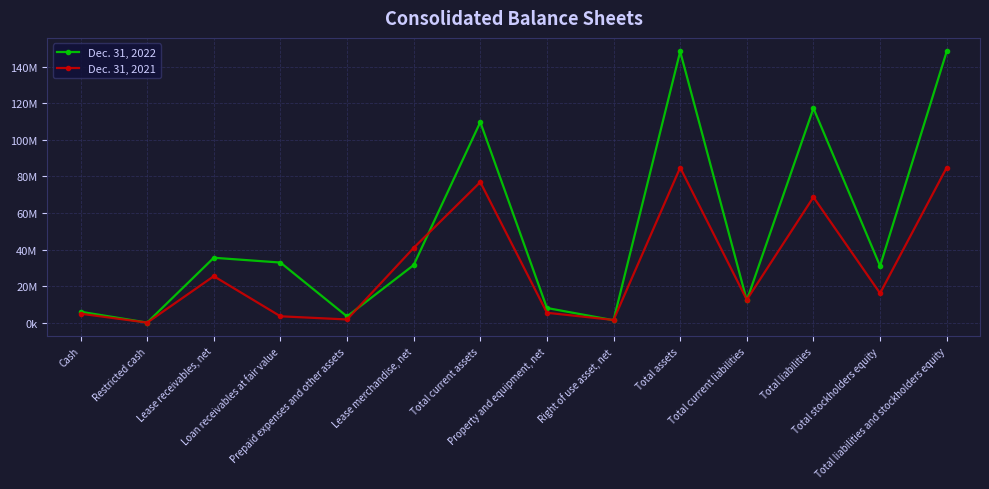

The Dec. 31, 2021 series shows 76893272 at Total current assets. True or false?

True